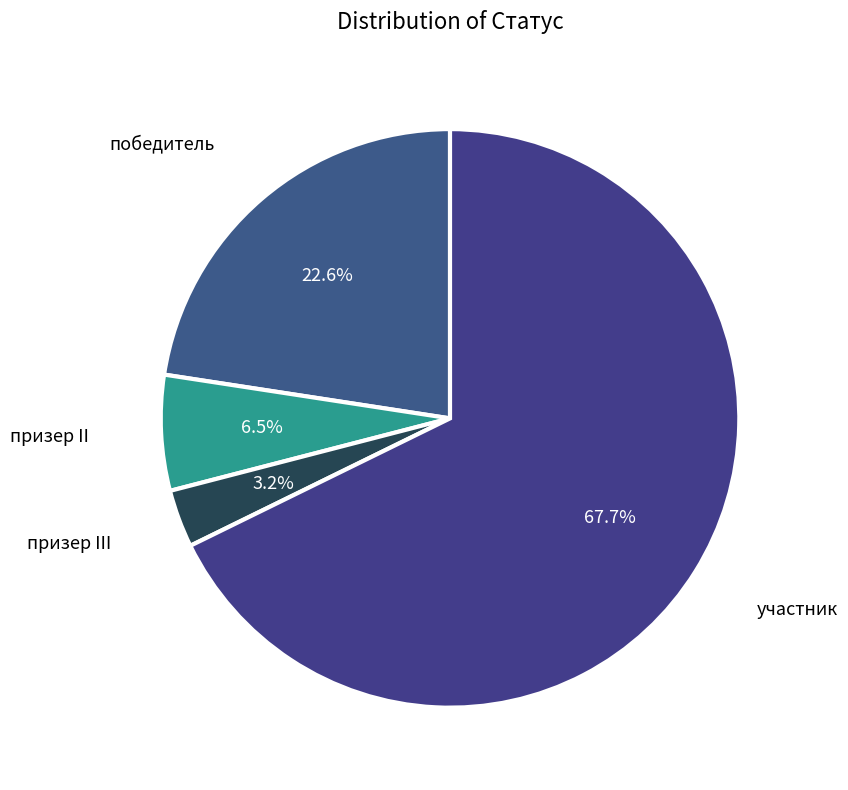

Is there a majority slice in this chart?

Yes